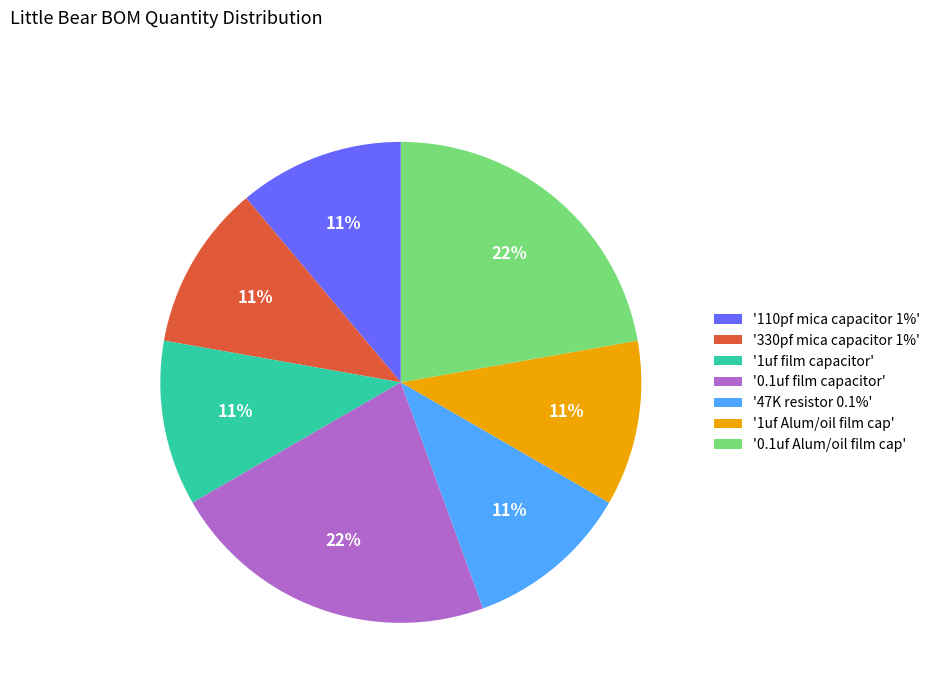

Which has a higher value, '1uf Alum/oil film cap' or '0.1uf Alum/oil film cap'?

'0.1uf Alum/oil film cap'